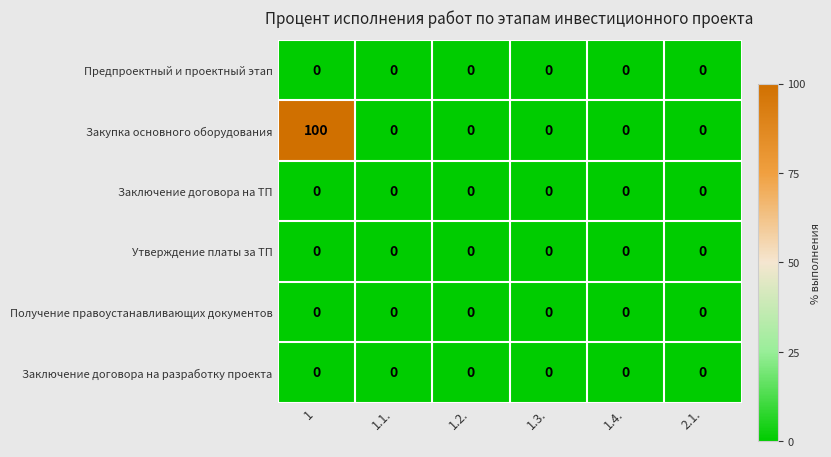

At which category is the sum across all series the highest?

1